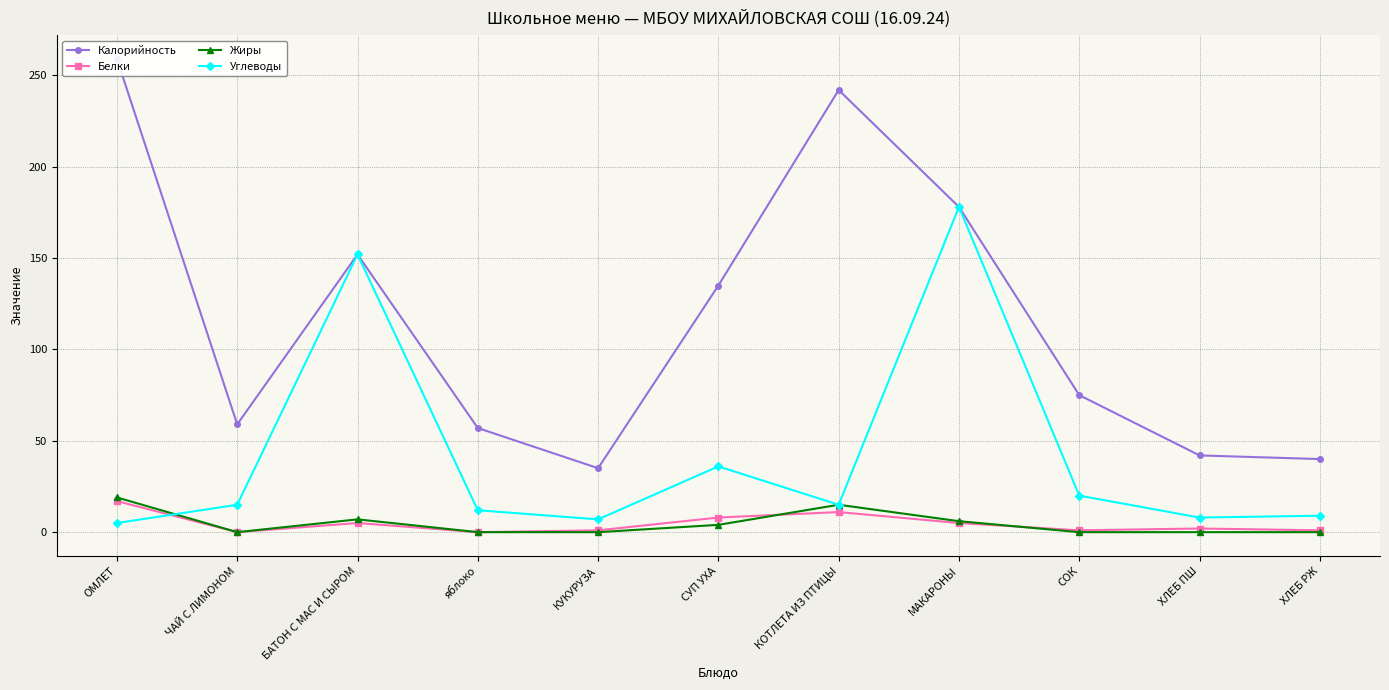

Which series ends up on top after the final intersection of Жиры and Углеводы?

Углеводы